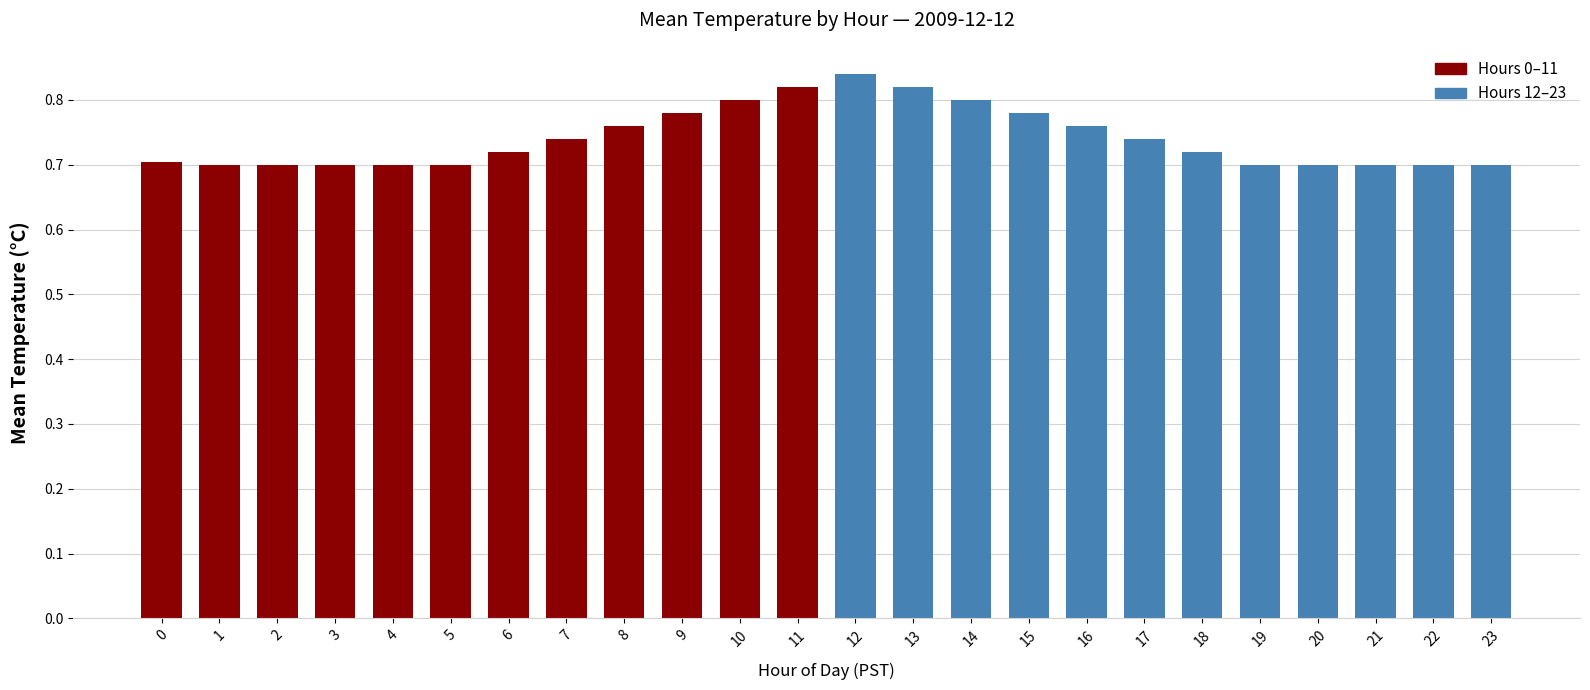

Which category has the highest value across all series?

12